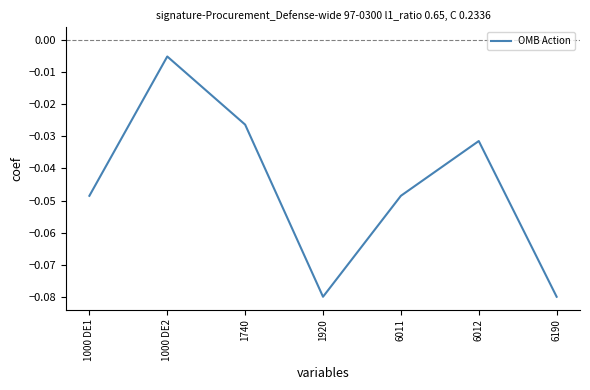

Which label corresponds to the largest value in the chart?

1000 DE2